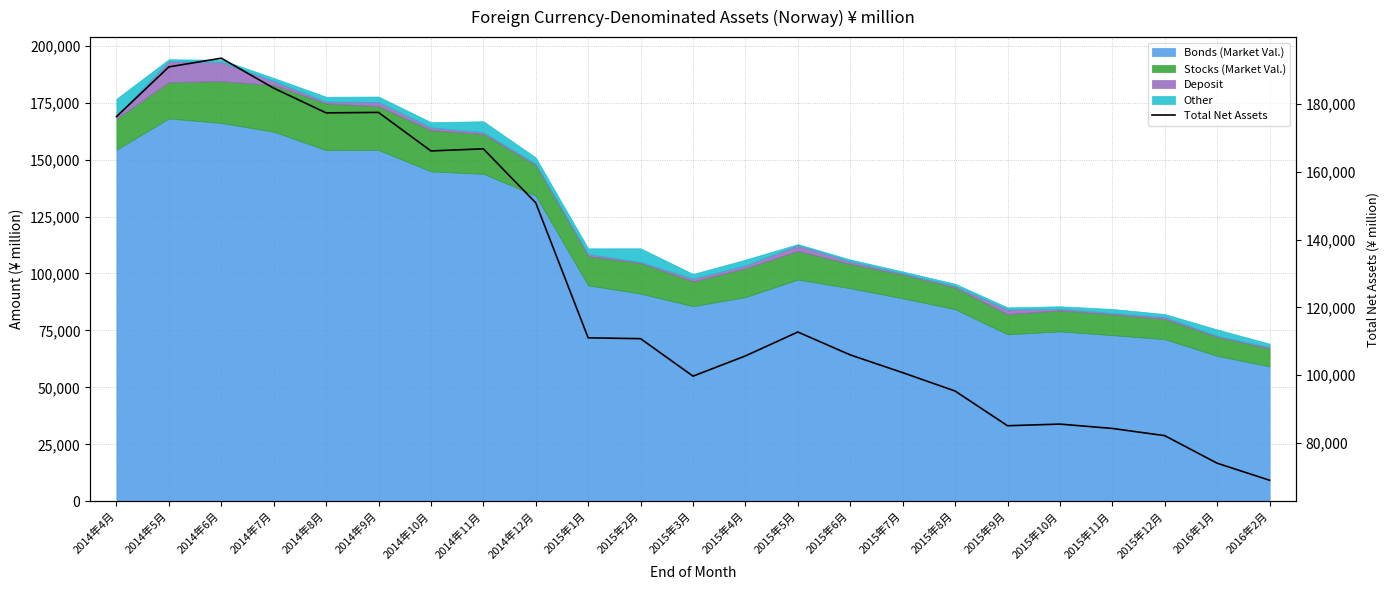

Which has a higher value, 2015年8月 or 2015年12月?

2015年8月